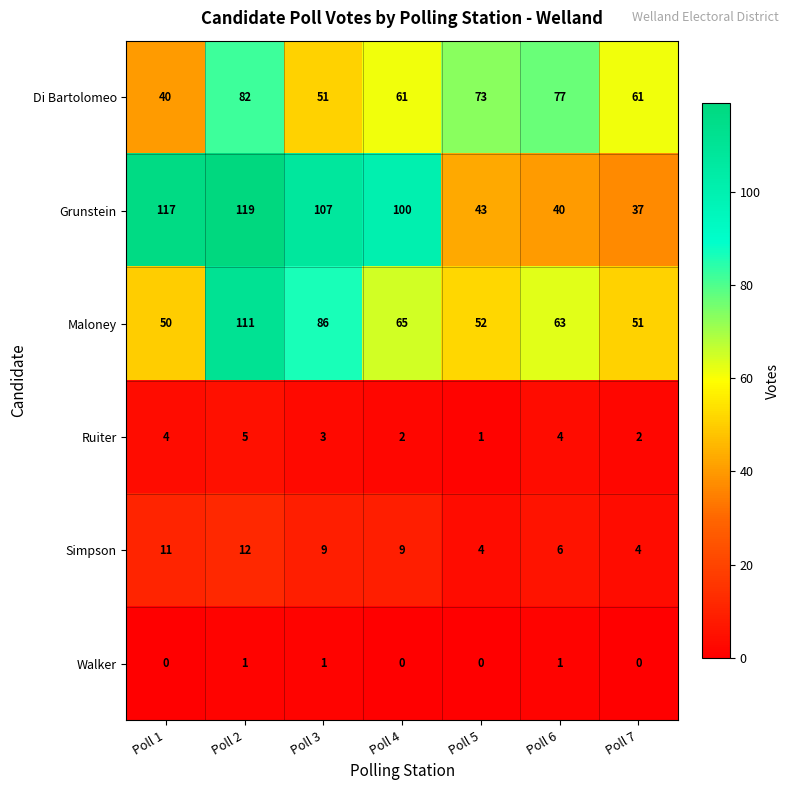

Count the number of data series in this chart.

6